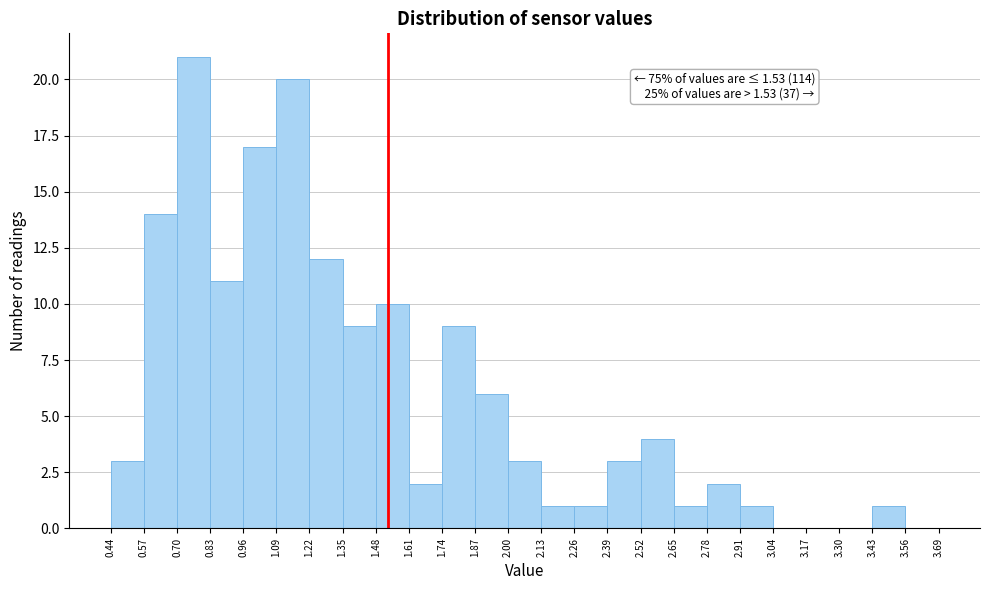

Which range on the x-axis has the tallest bar?

0.70 to 0.83